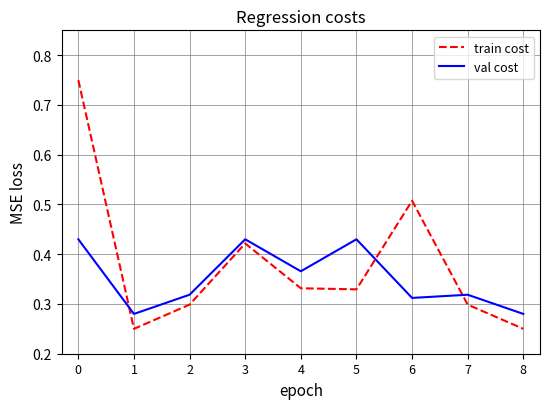

Where do train cost and val cost first cross each other?

0 and 1